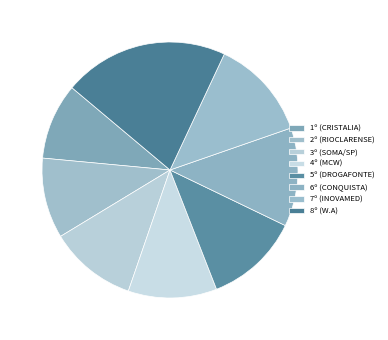

Is there any slice that represents more than half of the pie?

No